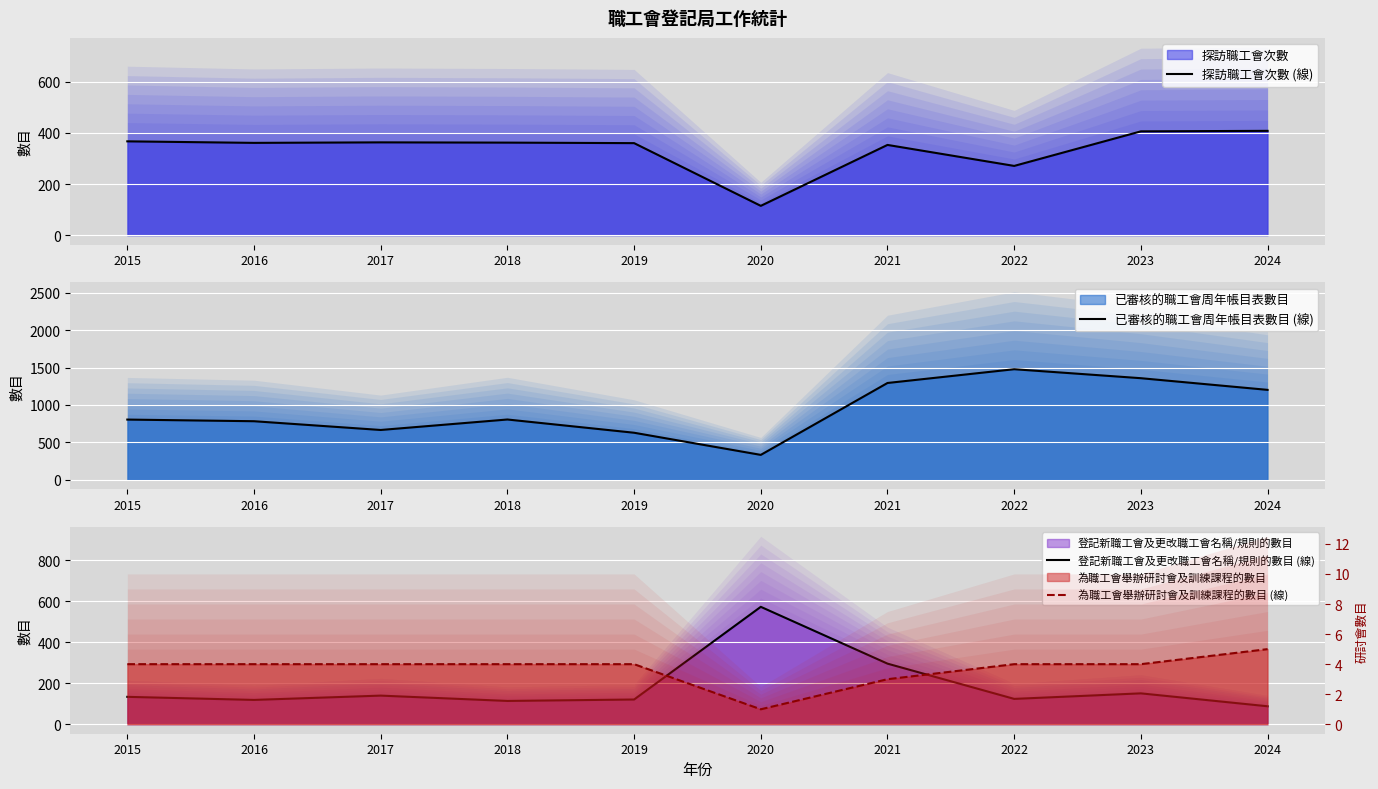

In 探訪職工會次數 (線), how many points are higher than both neighbors (excluding endpoints)?

2